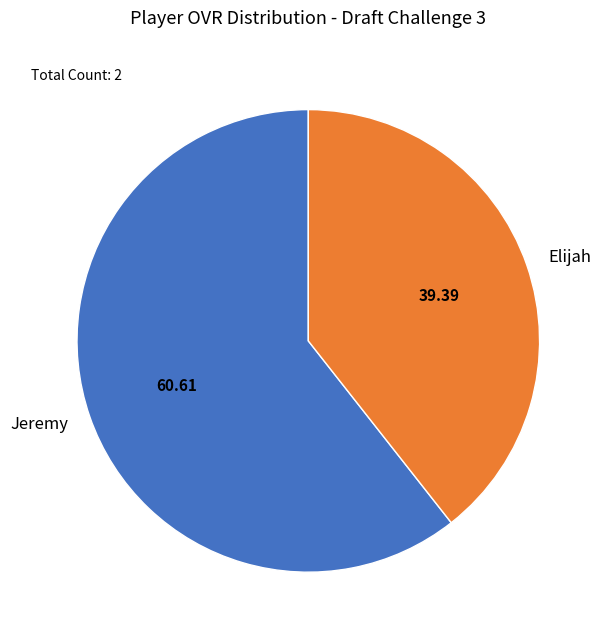

Which slice is the largest?

Jeremy